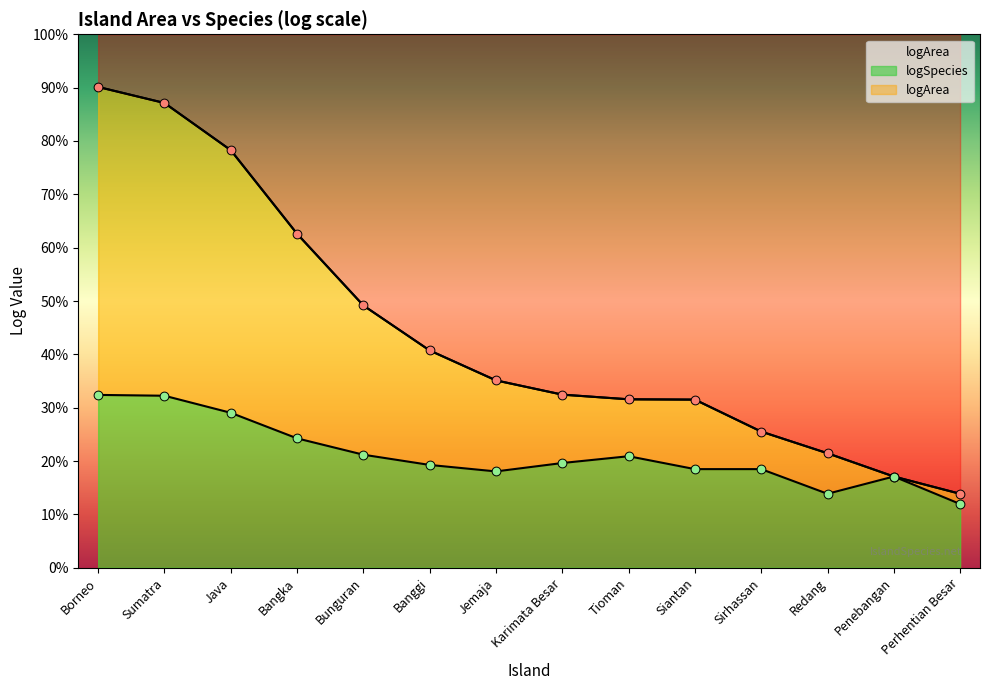

Which series has the largest total across all categories?

logArea